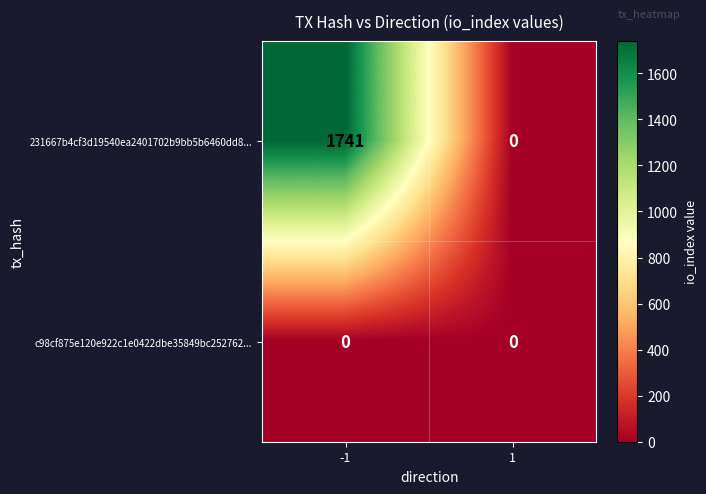

Which series has the largest total across all categories?

231667b4cf3d19540ea2401702b9bb5b6460dd8...